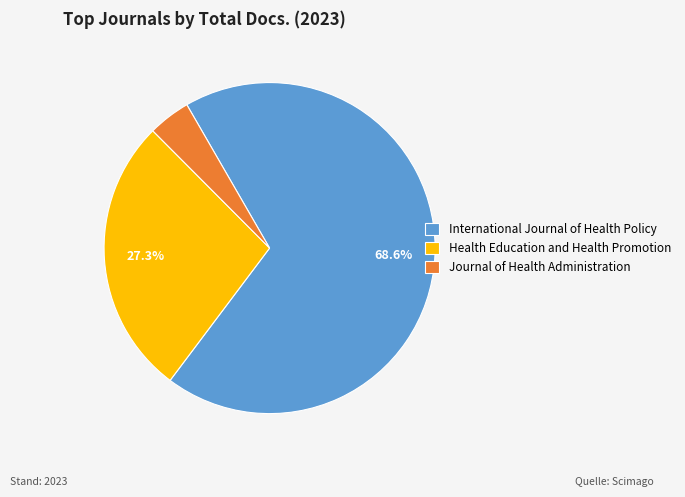

True or false: Journal of Health Administration accounts for 4% of the total.

True